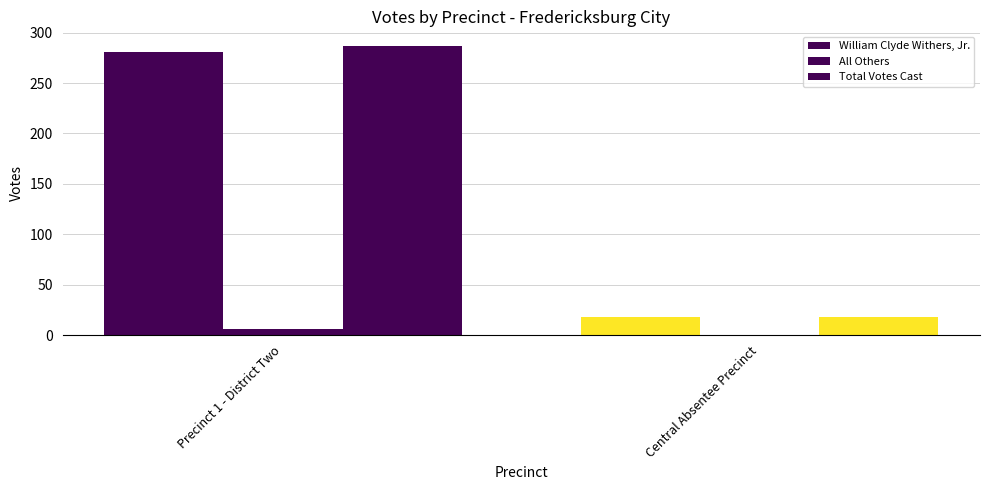

Are the bars grouped side by side (vs. stacked)?

Yes